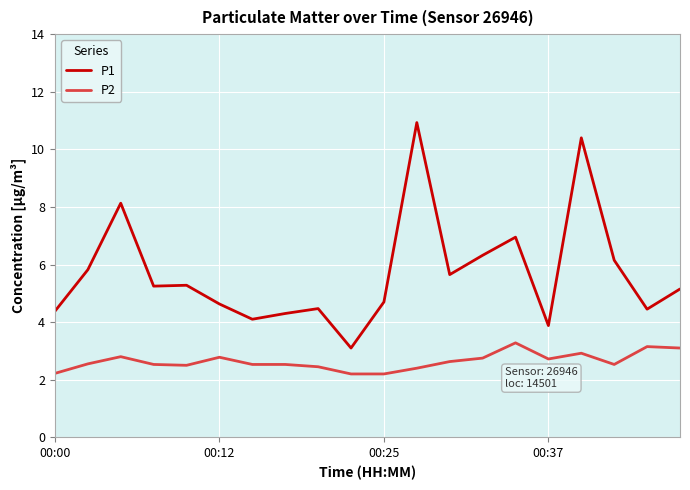

How many lines are shown in the chart?

2